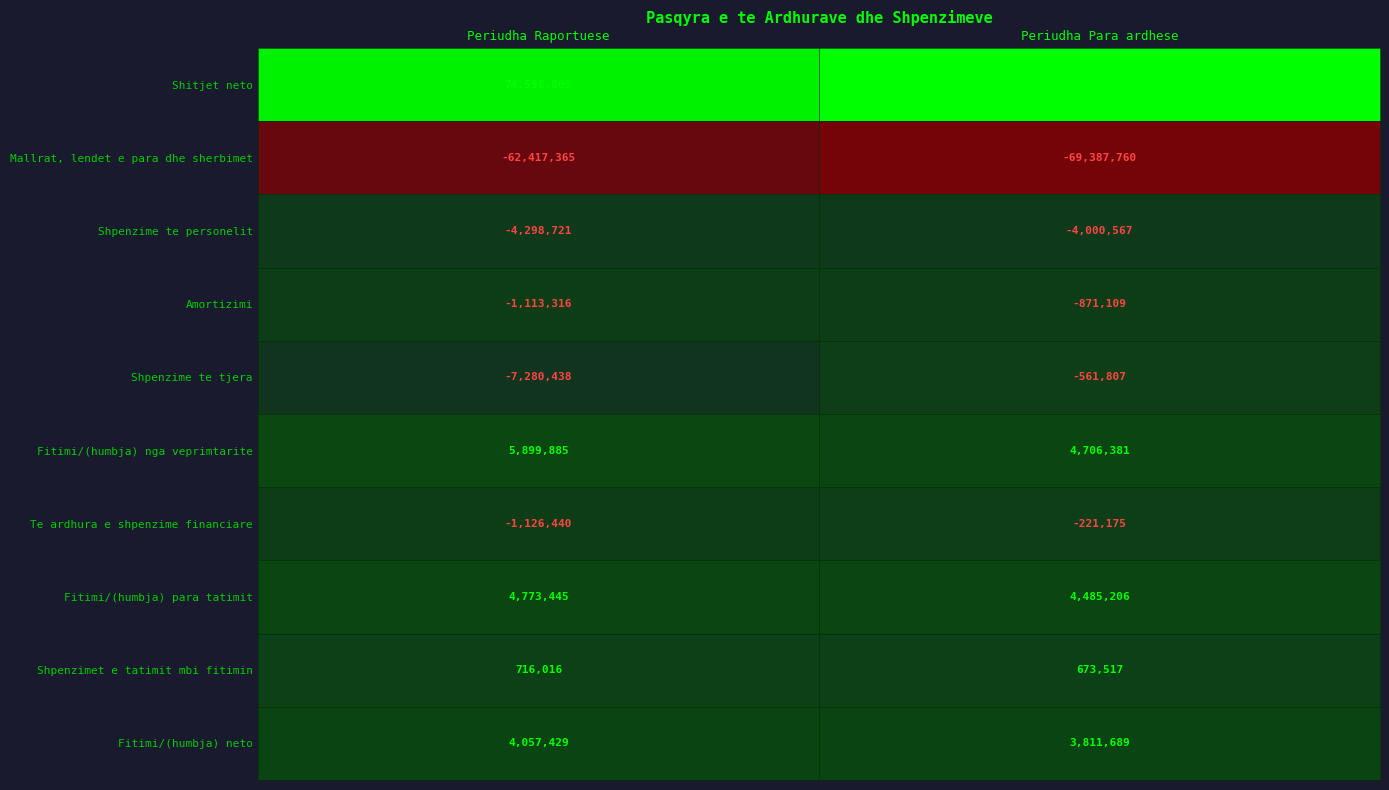

Which series changed the most between Periudha Raportuese and Periudha Para ardhese?

Mallrat, lendet e para dhe sherbimet